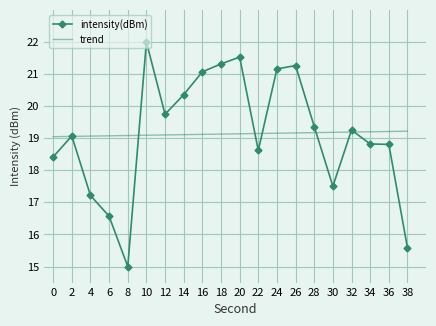

Is the value of intensity(dBm) at 32 greater than the value of trend at 20?

Yes